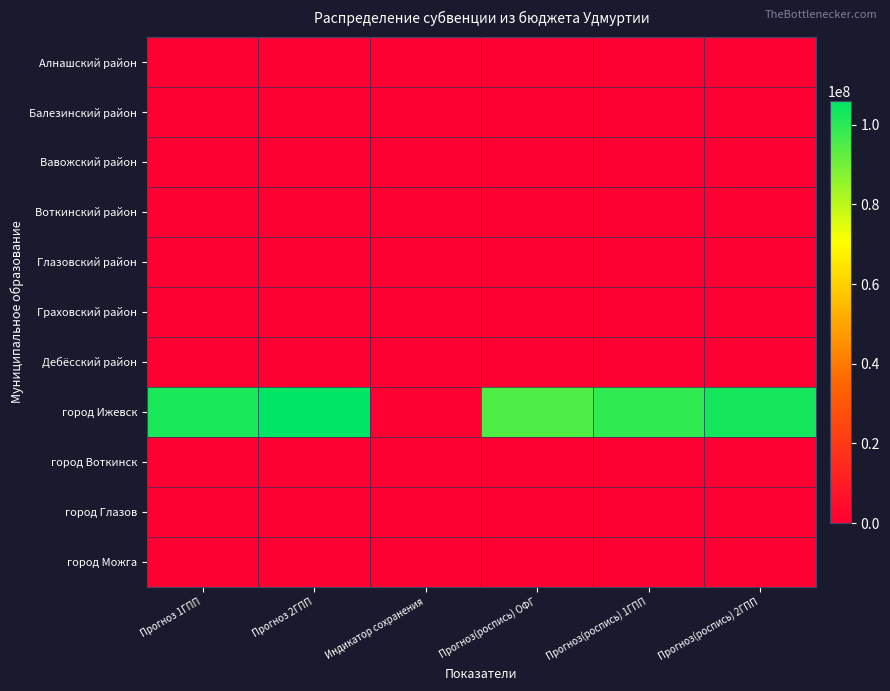

Reading left to right, extract all data points from this chart.

Алнашский район: Прогноз 1ГПП=0	Прогноз 2ГПП=0	Индикатор сохранения=0	Прогноз(роспись) ОФГ=0	Прогноз(роспись) 1ГПП=0	Прогноз(роспись) 2ГПП=0
Балезинский район: Прогноз 1ГПП=0	Прогноз 2ГПП=0	Индикатор сохранения=1	Прогноз(роспись) ОФГ=0	Прогноз(роспись) 1ГПП=0	Прогноз(роспись) 2ГПП=0
Вавожский район: Прогноз 1ГПП=0	Прогноз 2ГПП=0	Индикатор сохранения=1	Прогноз(роспись) ОФГ=0	Прогноз(роспись) 1ГПП=0	Прогноз(роспись) 2ГПП=0
Воткинский район: Прогноз 1ГПП=0	Прогноз 2ГПП=0	Индикатор сохранения=1	Прогноз(роспись) ОФГ=0	Прогноз(роспись) 1ГПП=0	Прогноз(роспись) 2ГПП=0
Глазовский район: Прогноз 1ГПП=0	Прогноз 2ГПП=0	Индикатор сохранения=1	Прогноз(роспись) ОФГ=0	Прогноз(роспись) 1ГПП=0	Прогноз(роспись) 2ГПП=0
Граховский район: Прогноз 1ГПП=0	Прогноз 2ГПП=0	Индикатор сохранения=1	Прогноз(роспись) ОФГ=0	Прогноз(роспись) 1ГПП=0	Прогноз(роспись) 2ГПП=0
Дебёсский район: Прогноз 1ГПП=0	Прогноз 2ГПП=0	Индикатор сохранения=1	Прогноз(роспись) ОФГ=0	Прогноз(роспись) 1ГПП=0	Прогноз(роспись) 2ГПП=0
город Ижевск: Прогноз 1ГПП=101988000	Прогноз 2ГПП=106067100	Индикатор сохранения=1	Прогноз(роспись) ОФГ=95237600	Прогноз(роспись) 1ГПП=99046700	Прогноз(роспись) 2ГПП=103008500
город Воткинск: Прогноз 1ГПП=0	Прогноз 2ГПП=0	Индикатор сохранения=1	Прогноз(роспись) ОФГ=0	Прогноз(роспись) 1ГПП=0	Прогноз(роспись) 2ГПП=0
город Глазов: Прогноз 1ГПП=0	Прогноз 2ГПП=0	Индикатор сохранения=1	Прогноз(роспись) ОФГ=0	Прогноз(роспись) 1ГПП=0	Прогноз(роспись) 2ГПП=0
город Можга: Прогноз 1ГПП=0	Прогноз 2ГПП=0	Индикатор сохранения=1	Прогноз(роспись) ОФГ=0	Прогноз(роспись) 1ГПП=0	Прогноз(роспись) 2ГПП=0